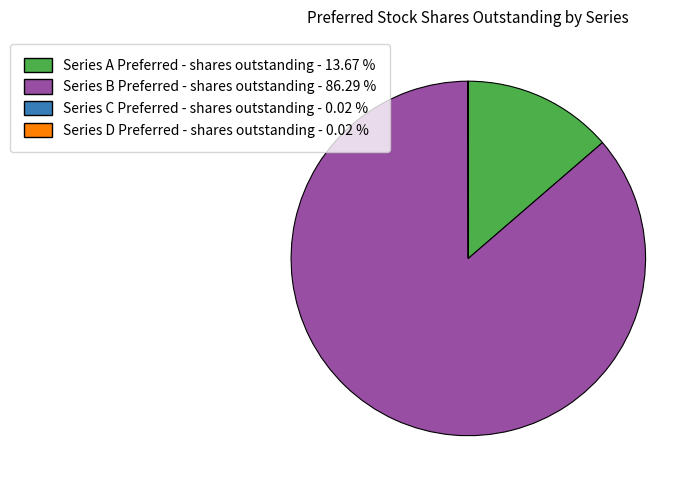

Which slice is the largest?

Series B Preferred - shares outstanding